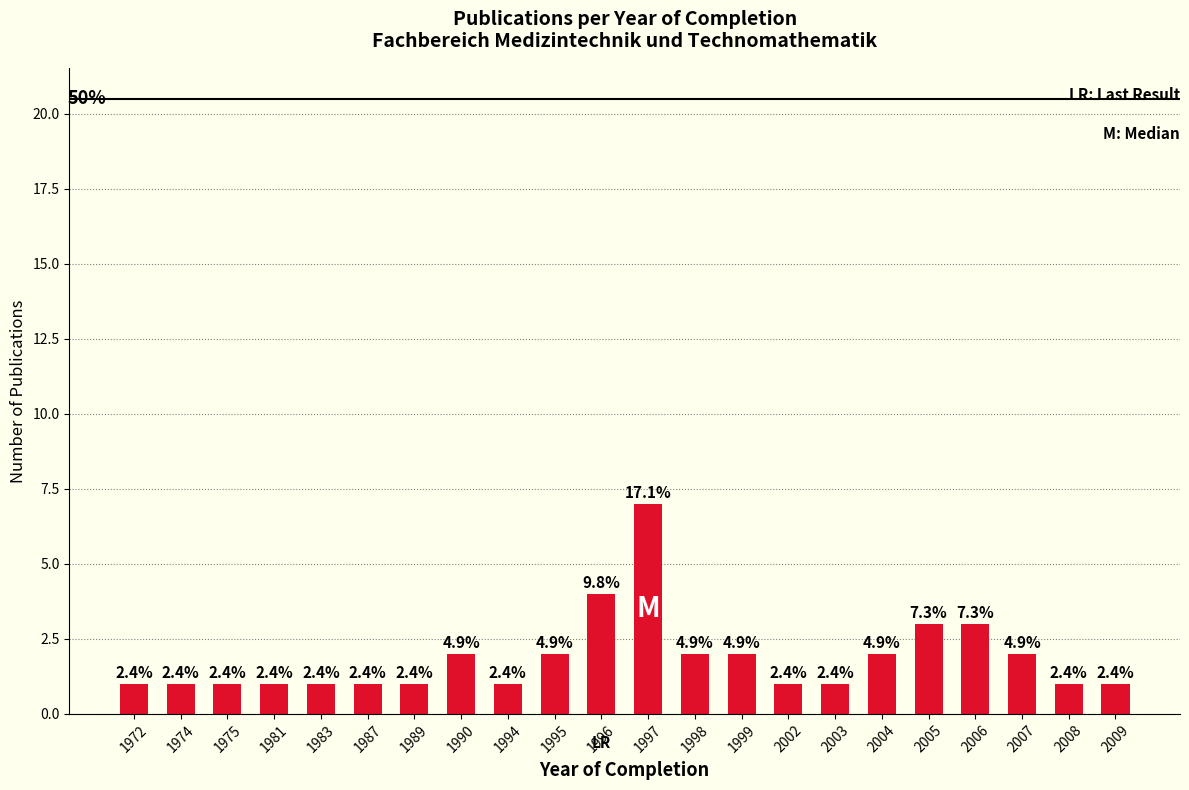

Is it true that the value at 1987 is 1?

True